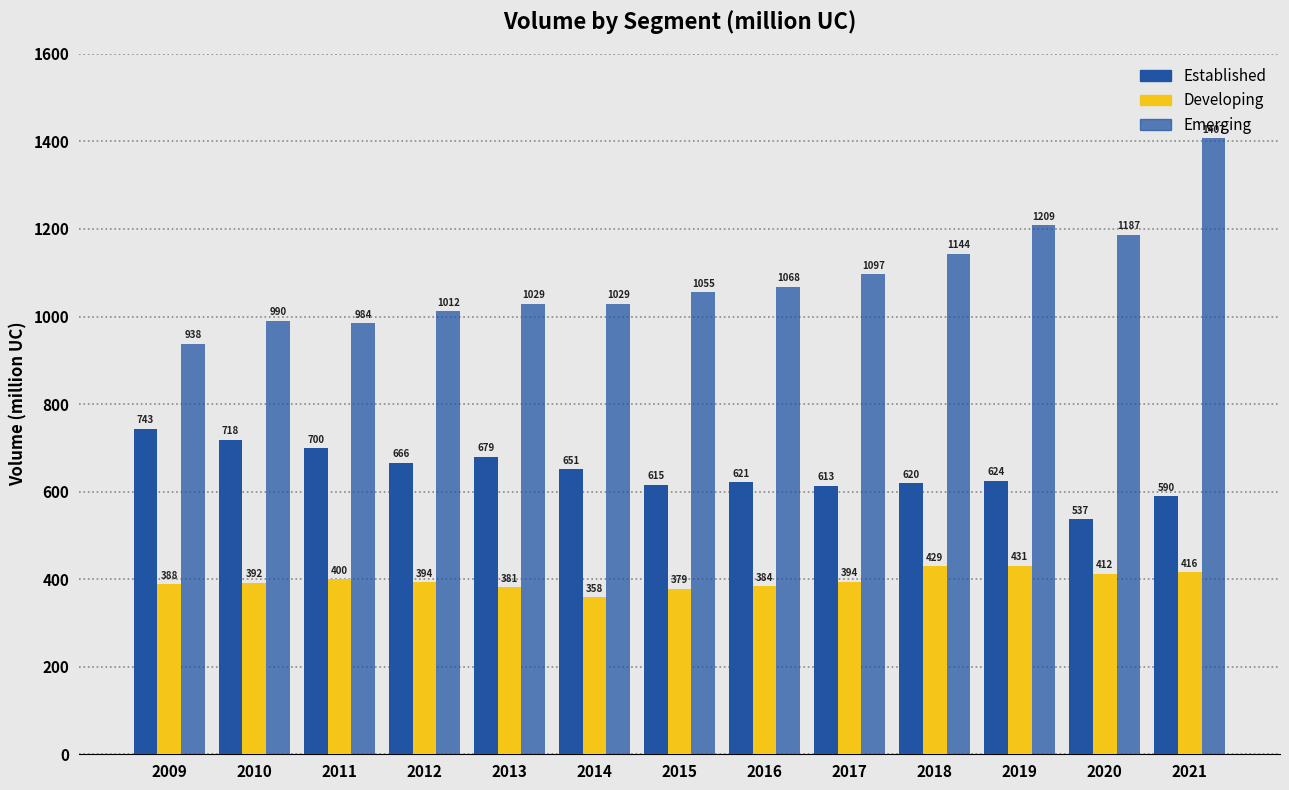

What is the sum of the Established values at 2015 and 2013?

1294.6